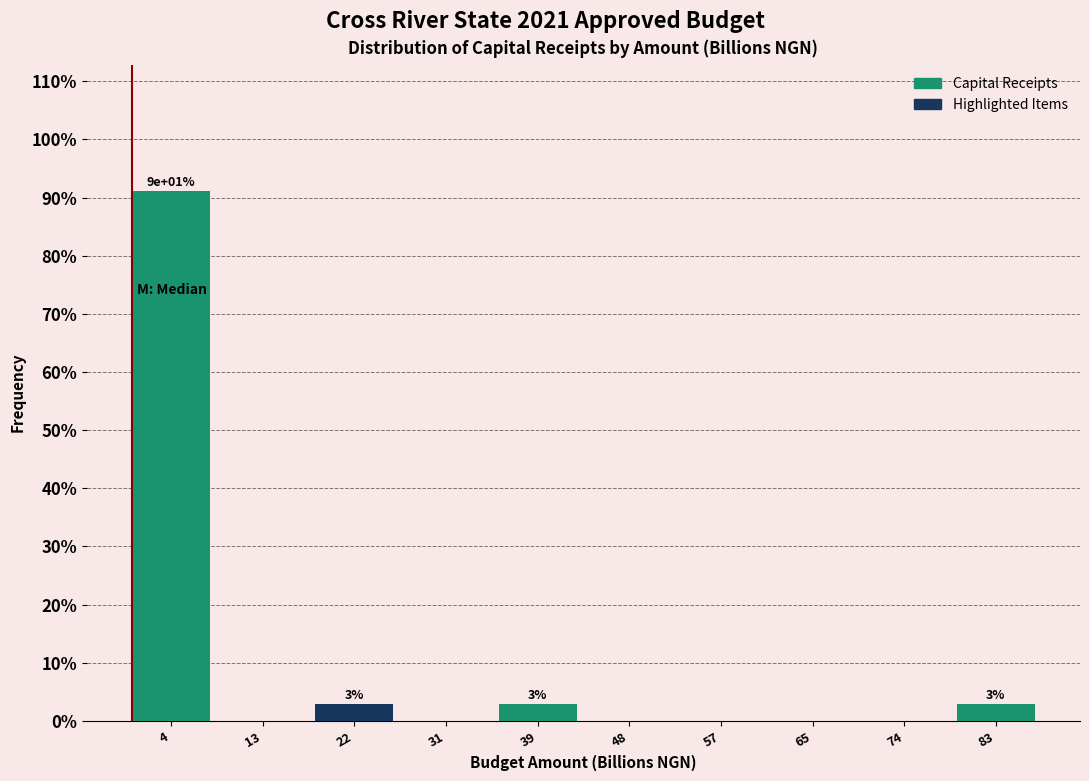

Which range on the x-axis has the tallest bar?

0 to 9